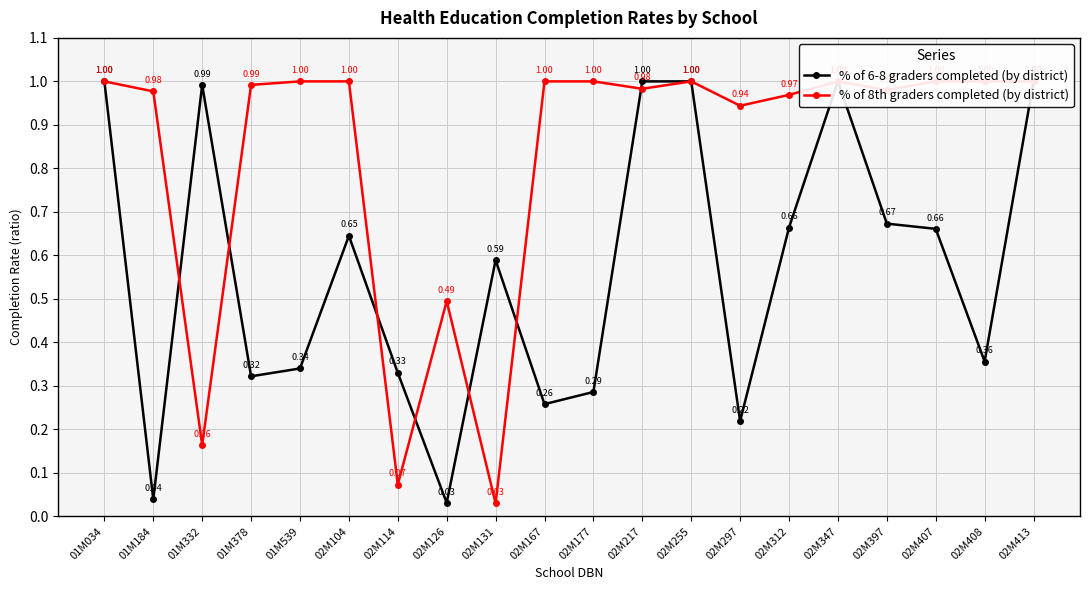

List the series in order of their overall mean, highest first.

% of 8th graders completed (by district), % of 6-8 graders completed (by district)